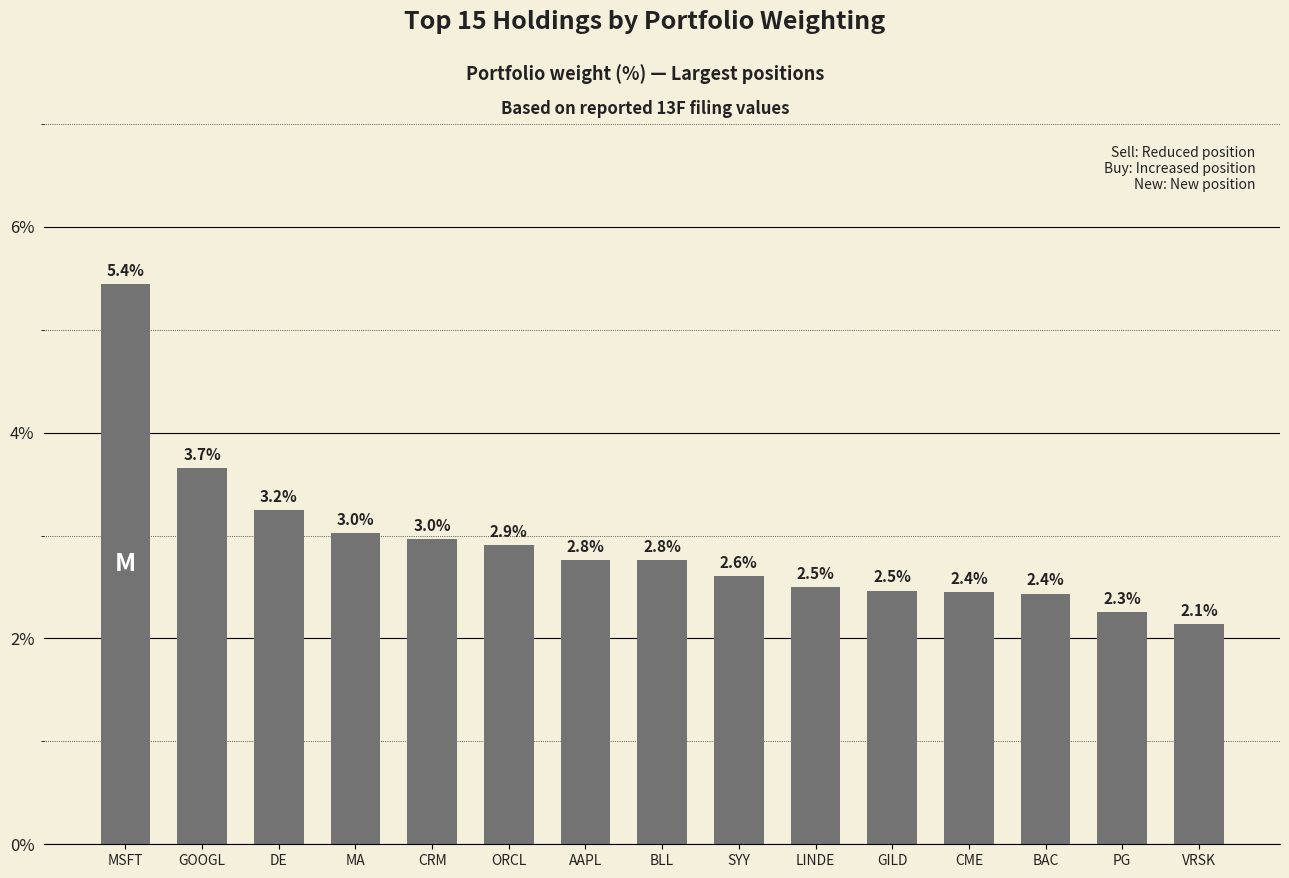

True or false: the data shows 2.8 at BLL.

True